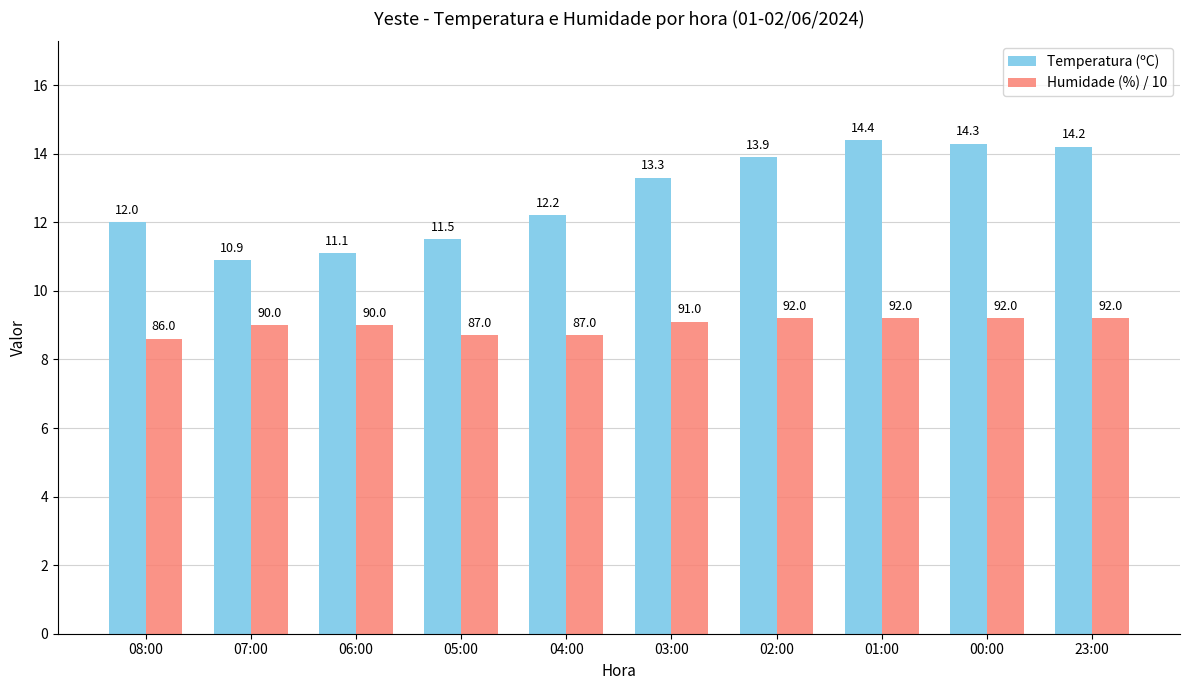

Which series has the widest spread of values?

Temperatura (ºC)